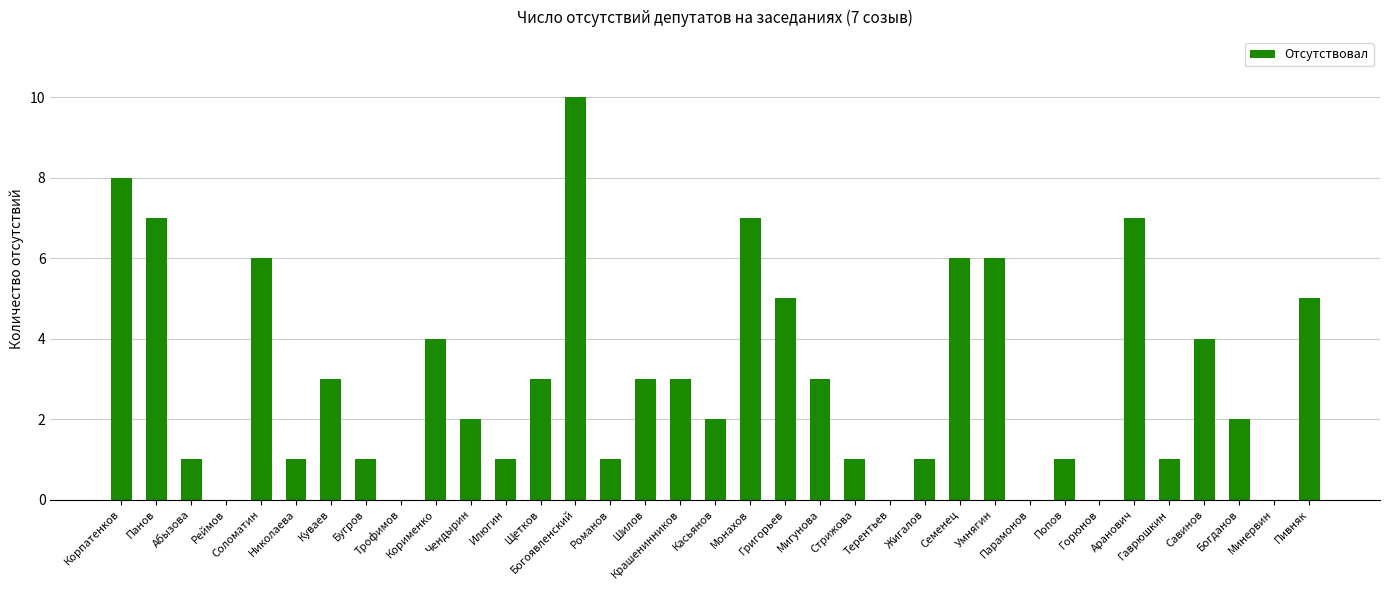

Where does the data first go above 2?

Корпатенков